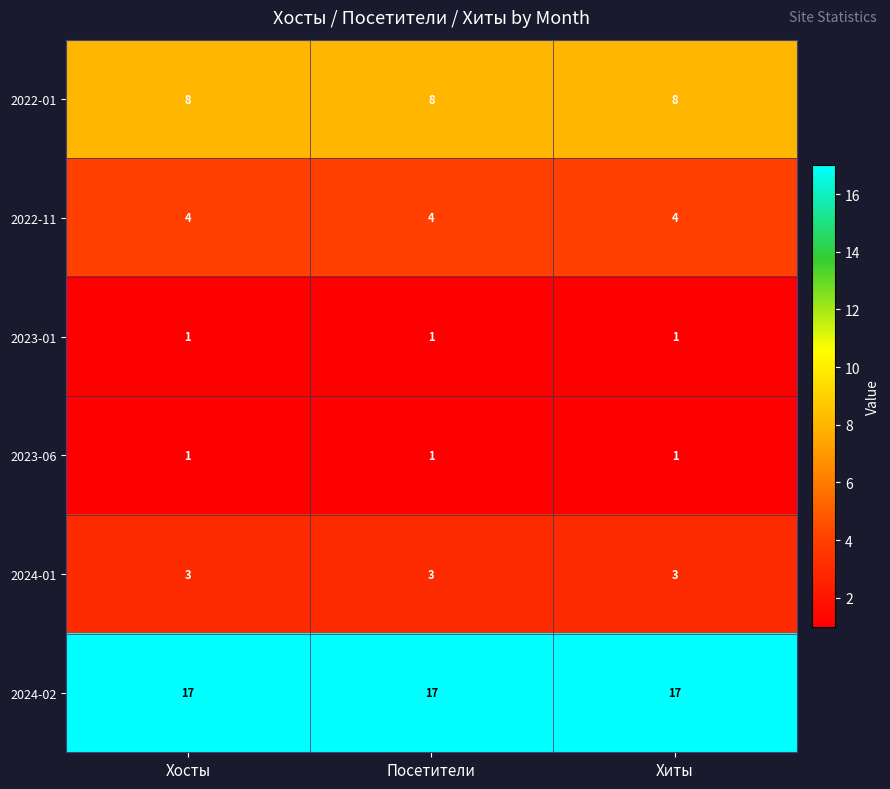

What is the difference between the highest and lowest values at Хосты?

16